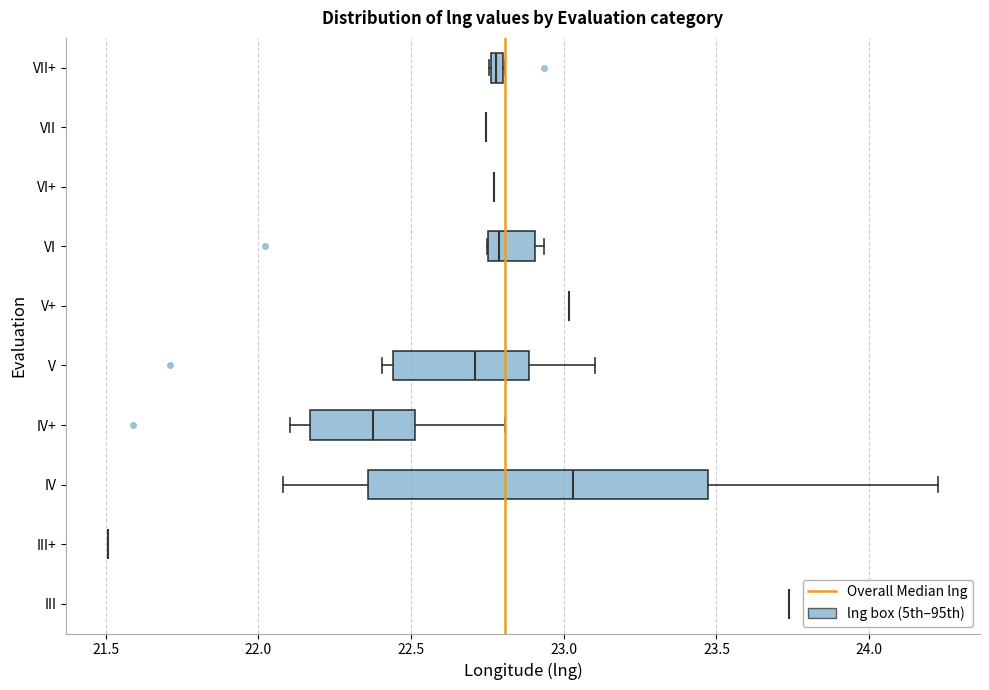

Comparing the boxes themselves (not the whiskers), which one is the widest?

IV